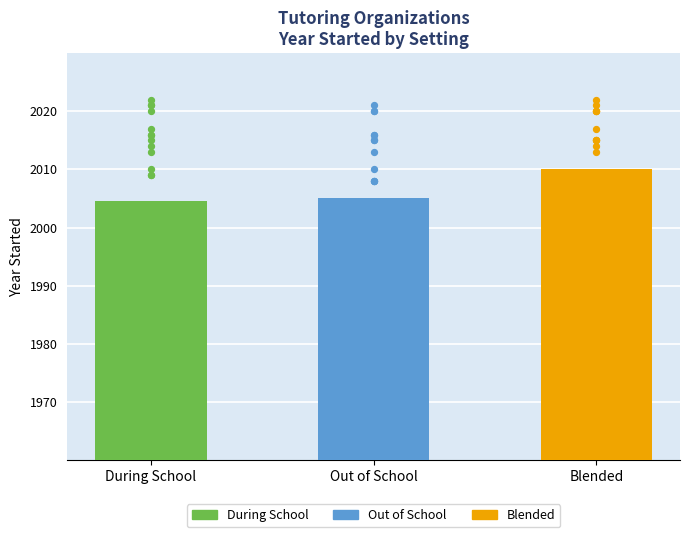

Which series contains the lowest Y value?

During School